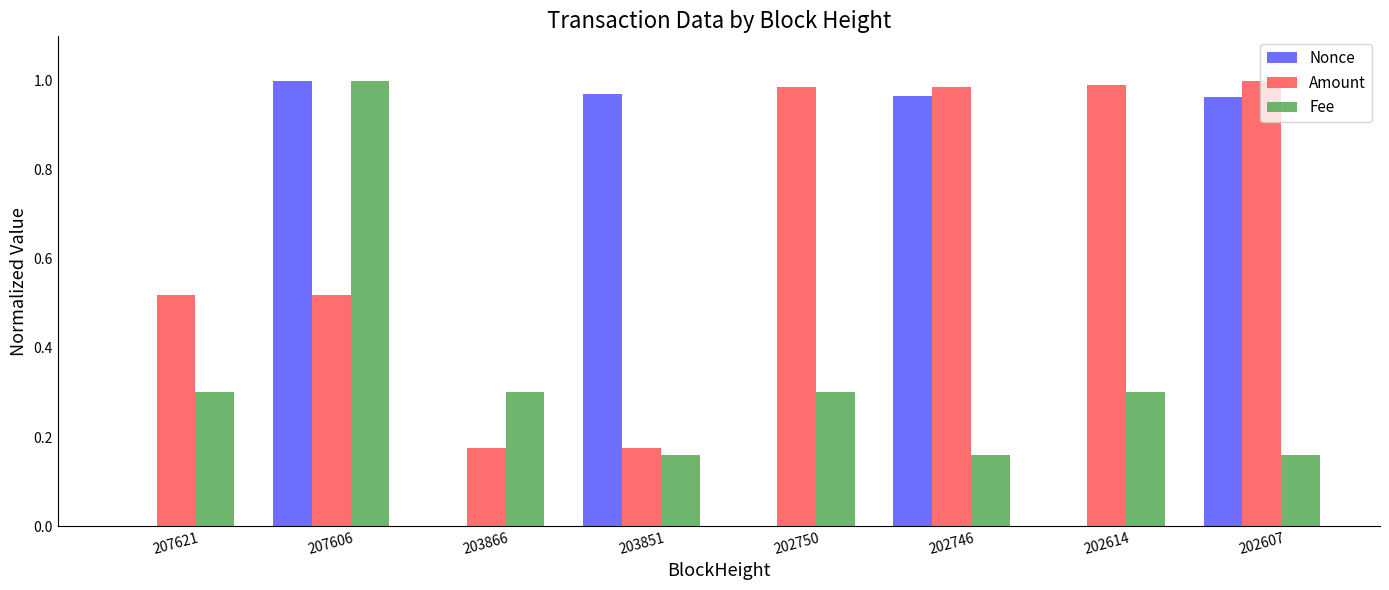

What is the sum of all Amount values?

5.4